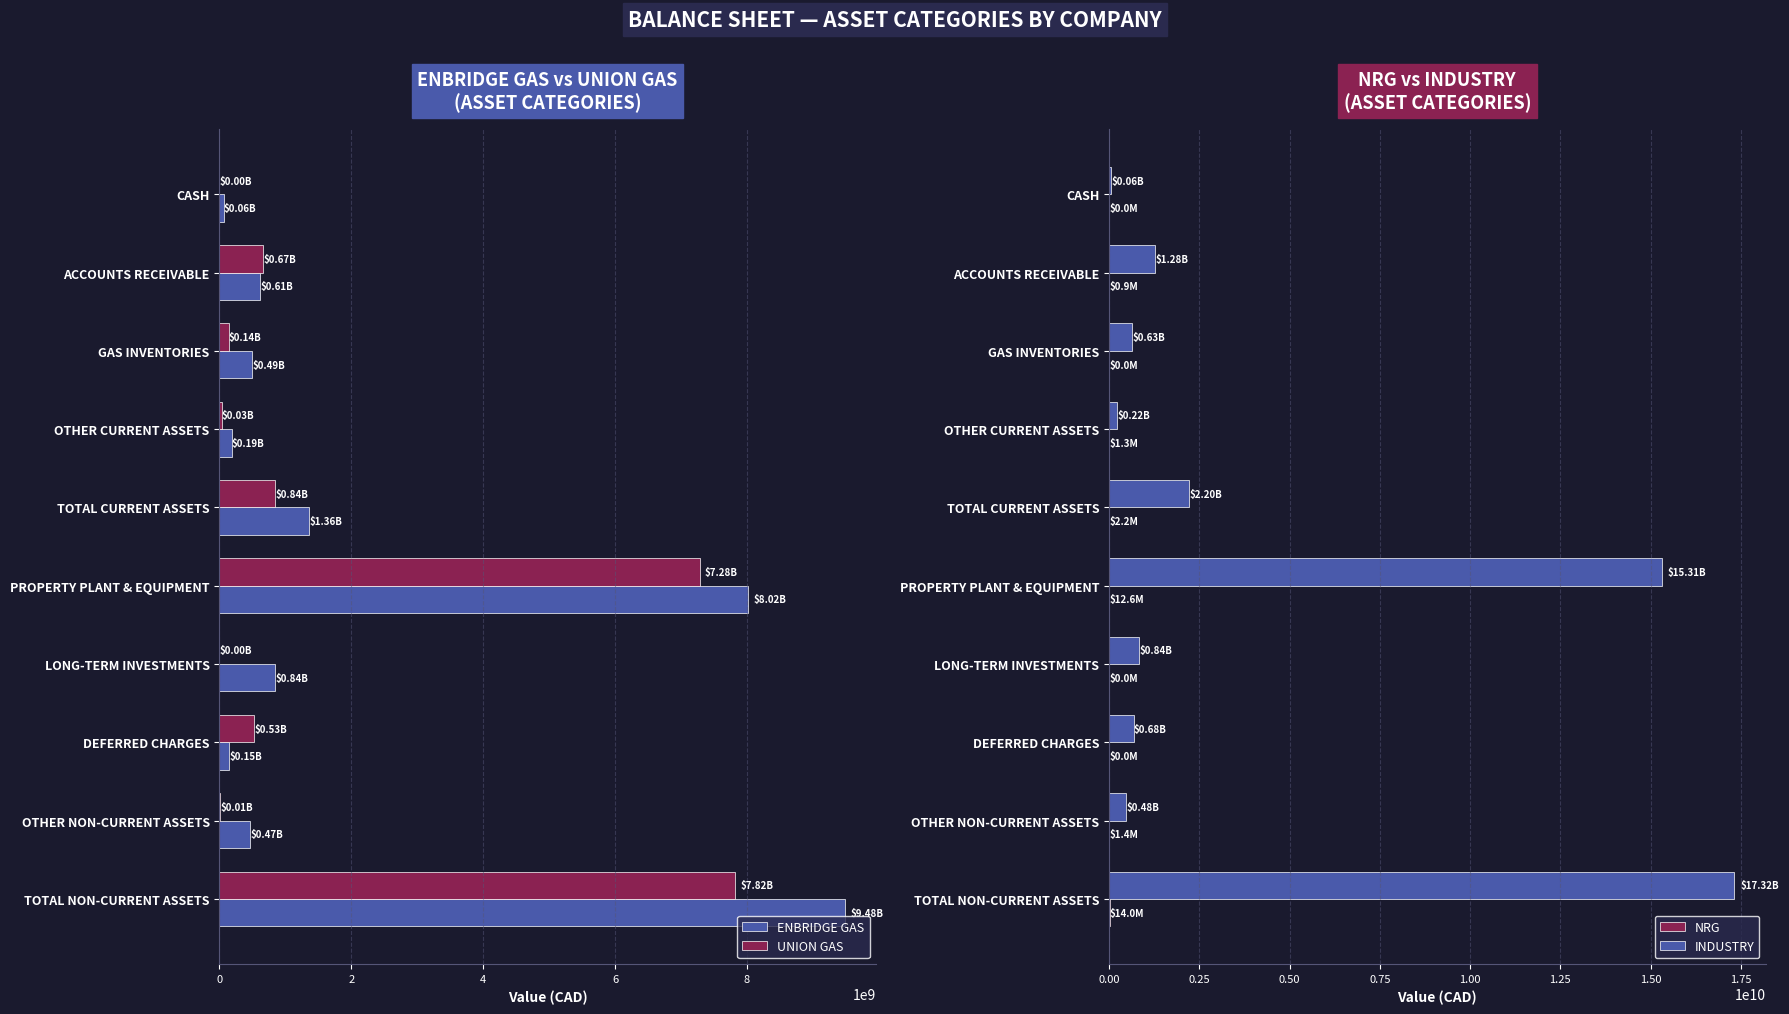

What is the sum of the UNION GAS values at LONG-TERM INVESTMENTS and TOTAL CURRENT ASSETS?

841175689.8